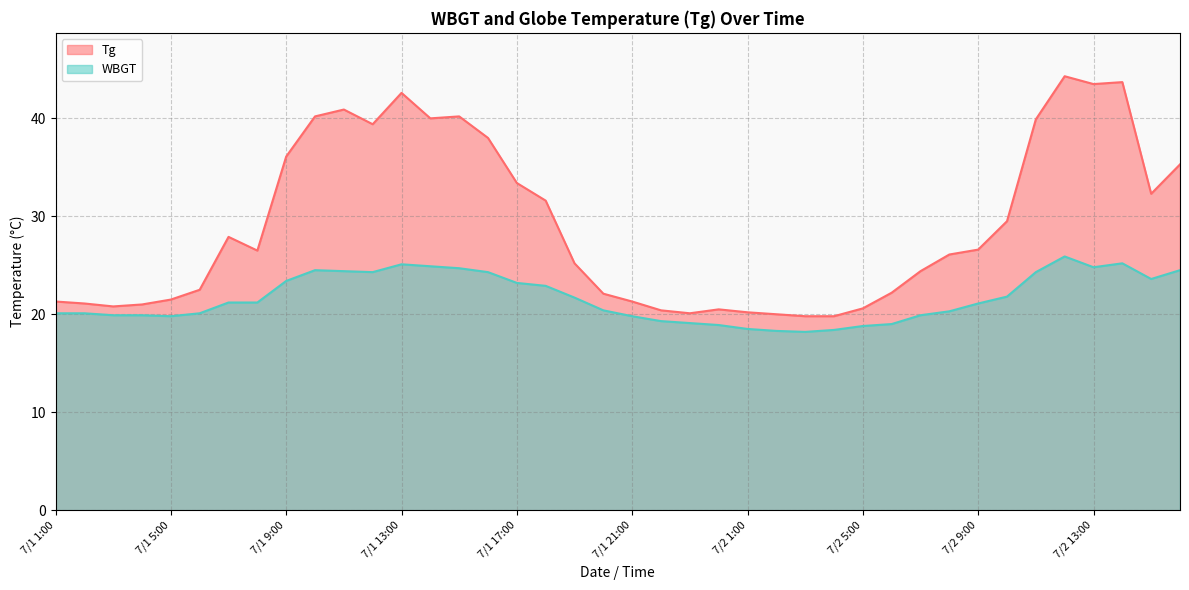

Is it true that WBGT equals 20.1 at 7/1 2:00?

True